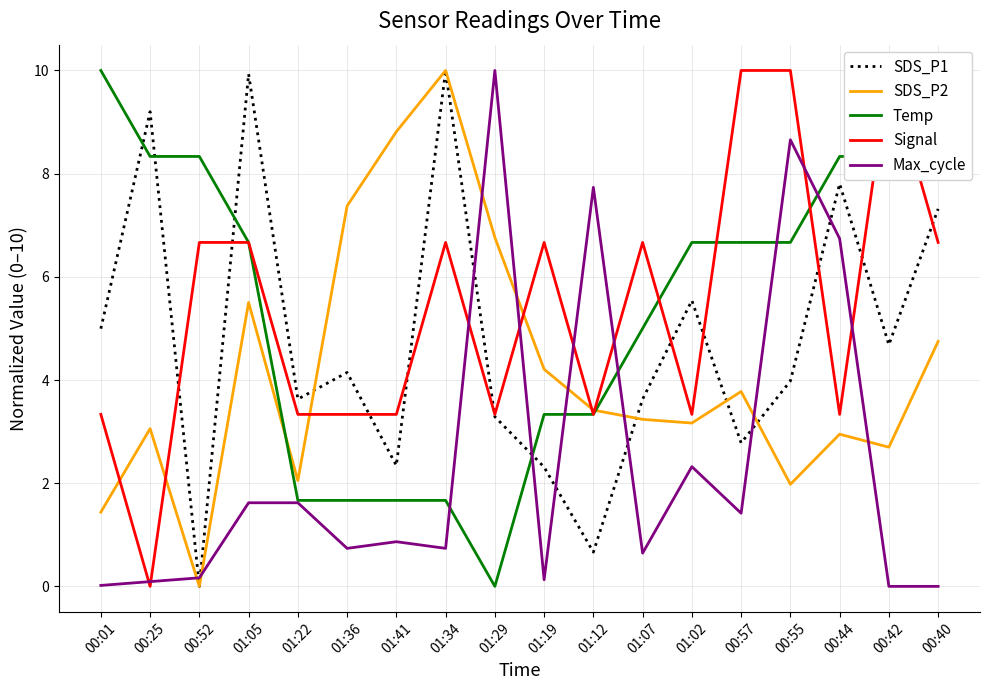

List the labels in order of SDS_P2 value, largest first.

01:34, 01:41, 01:36, 01:29, 01:05, 00:40, 01:19, 00:57, 01:12, 01:07, 01:02, 00:25, 00:44, 00:42, 01:22, 00:55, 00:01, 00:52